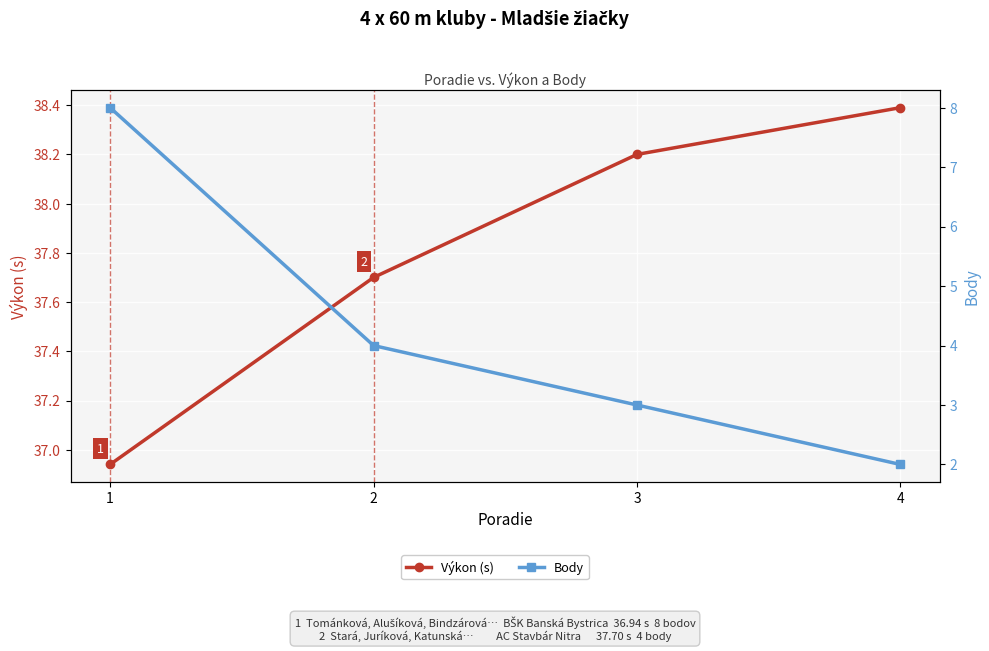

True or false: Body has more than 1 interior local peaks.

False